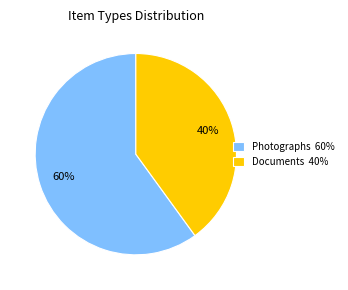

To the nearest percent, what is the difference between the largest and smallest slice percentages?

20%